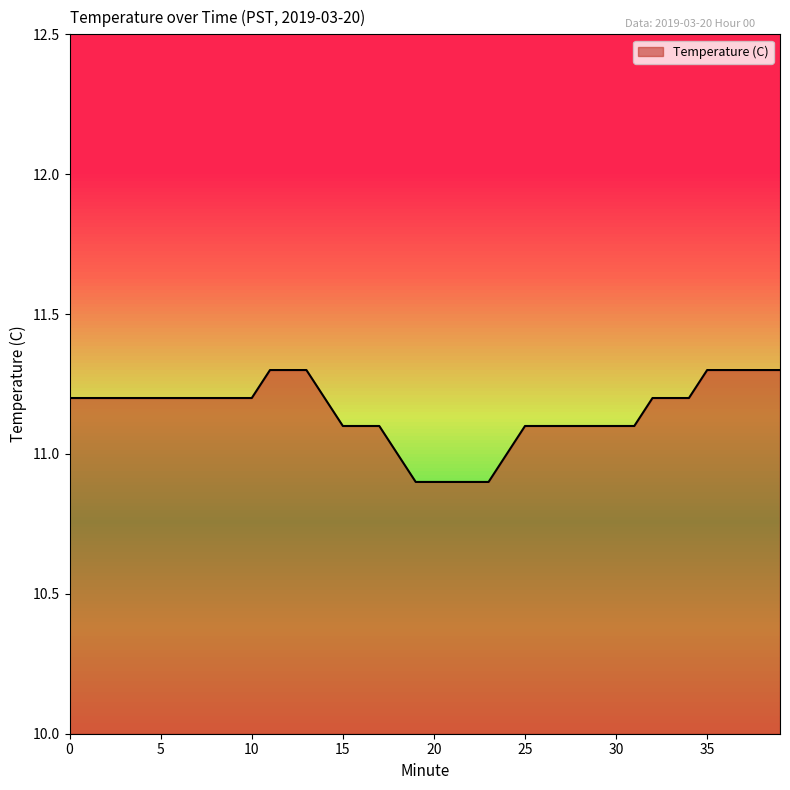

How many lines are shown in the chart?

1